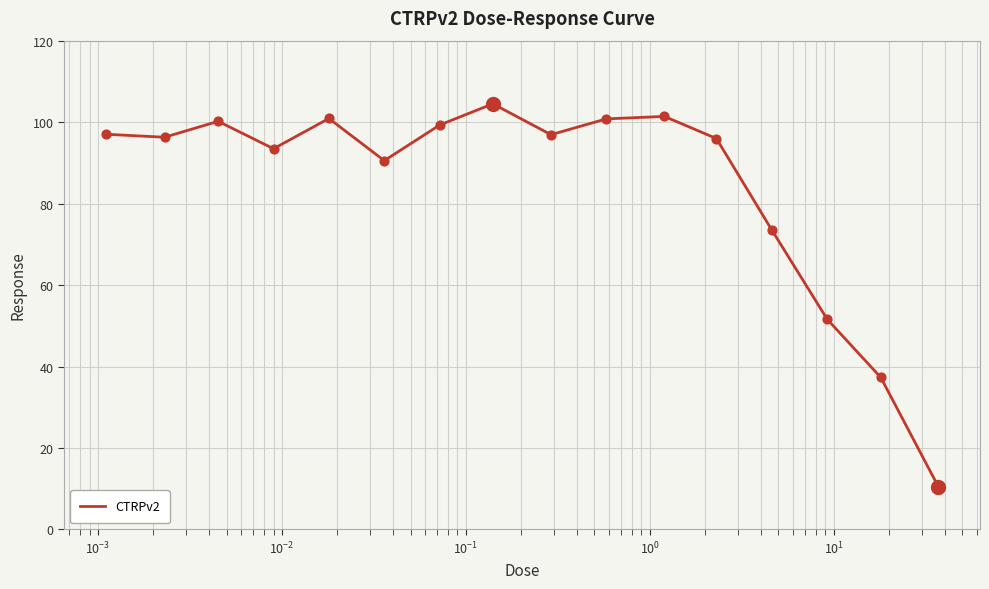

What is the maximum value shown in the chart?

104.5